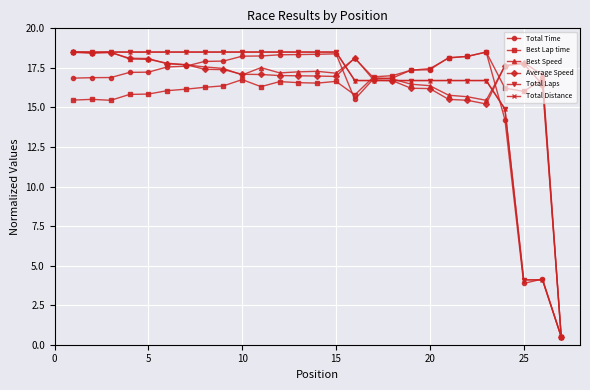

Does the chart have visible grid lines?

Yes